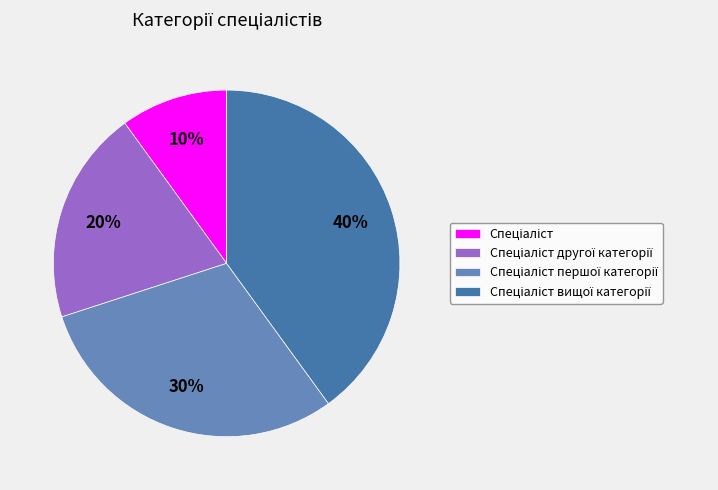

Is there a majority slice in this chart?

No